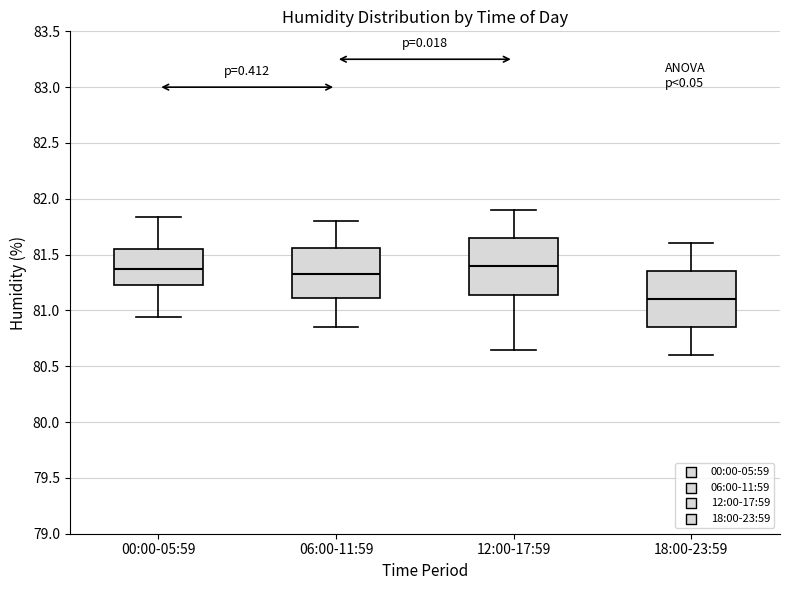

Reading left to right, transcribe this box plot: for each box, give where its median line is, the range the box spans, and where its two whiskers end, as read against the y-axis. The values are not printed on the chart, so give them approximately, as read against the axis.

00:00-05:59: median 81.40, box 81.25 to 81.55, whiskers 80.95 to 81.85
06:00-11:59: median 81.35, box 81.10 to 81.55, whiskers 80.85 to 81.80
12:00-17:59: median 81.40, box 81.15 to 81.65, whiskers 80.65 to 81.90
18:00-23:59: median 81.10, box 80.85 to 81.35, whiskers 80.60 to 81.60